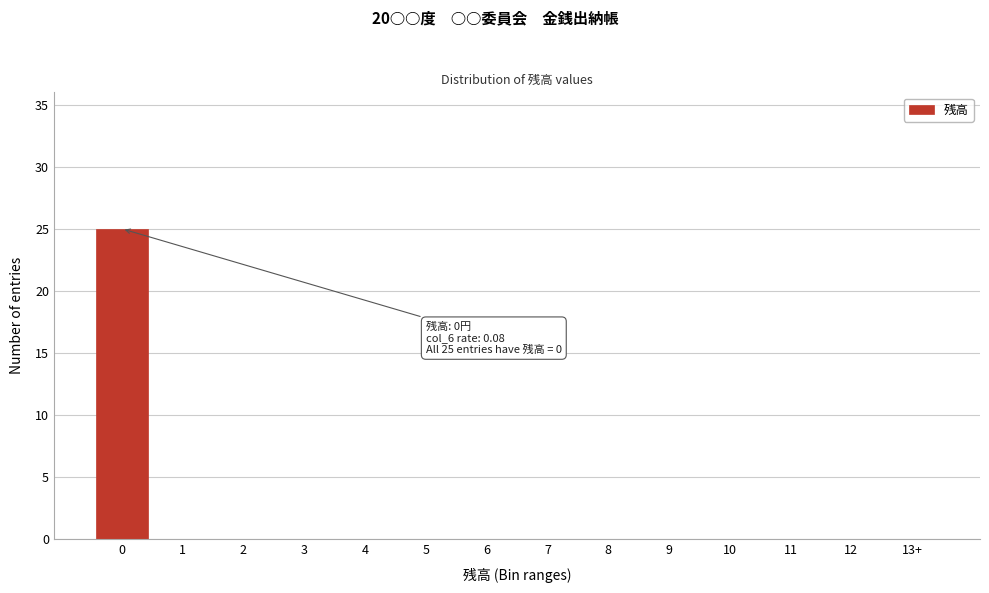

Reading left to right, extract all data points from this chart.

0=25	1=0	2=0	3=0	4=0	5=0	6=0	7=0	8=0	9=0	10=0	11=0	12=0	13+=0